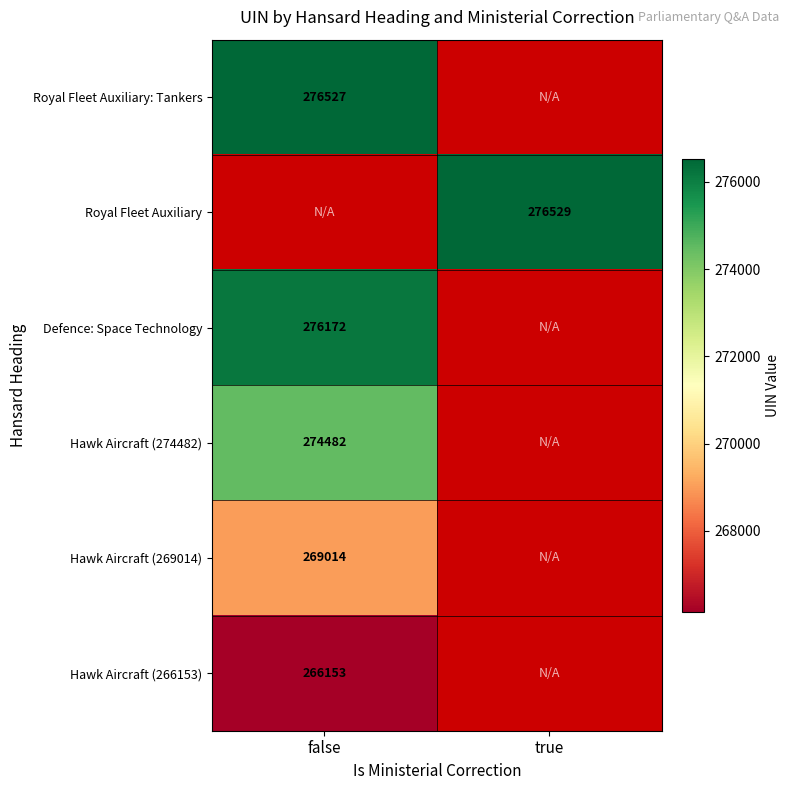

The value of Hawk Aircraft (266153) at false is 119165. True or false?

False